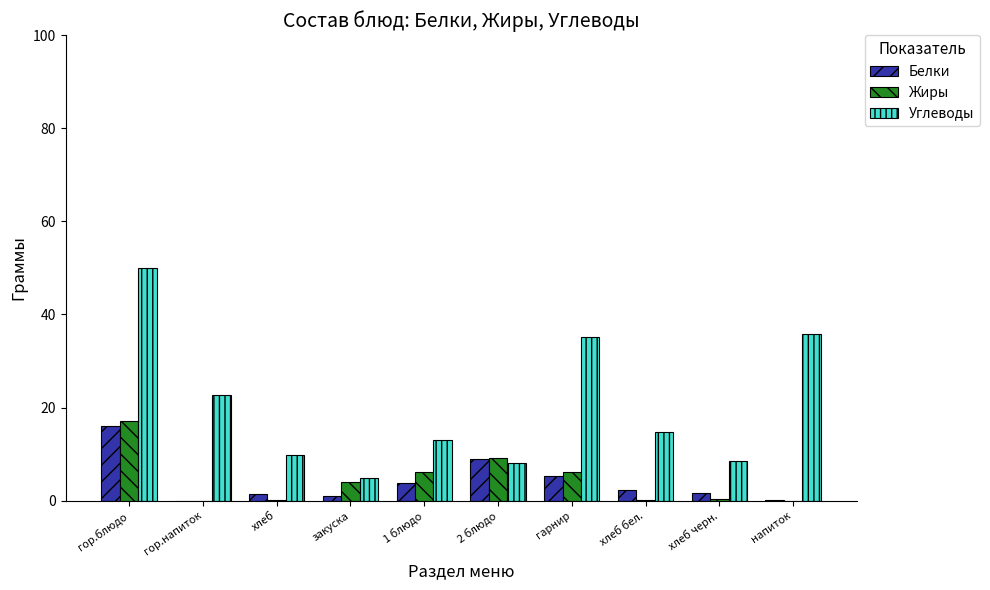

What is the maximum value for Жиры?

17.2